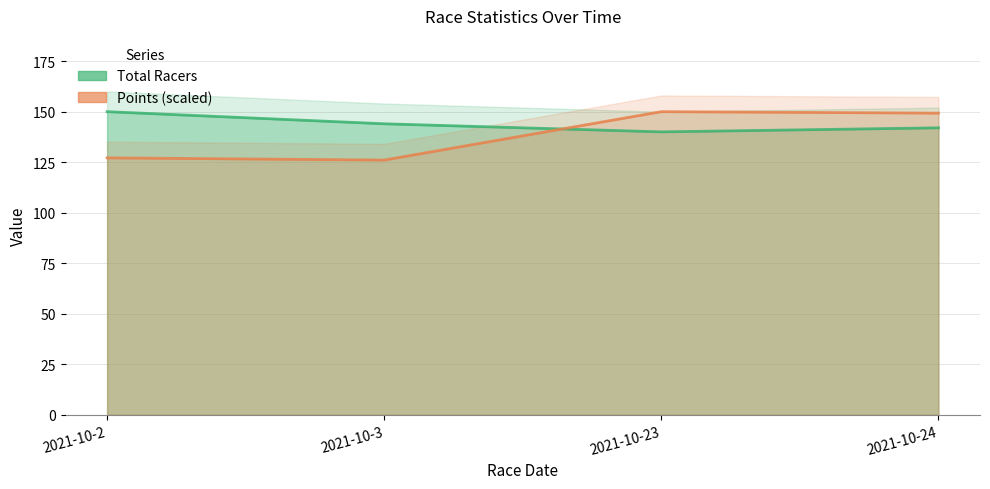

How many lines are shown in the chart?

2